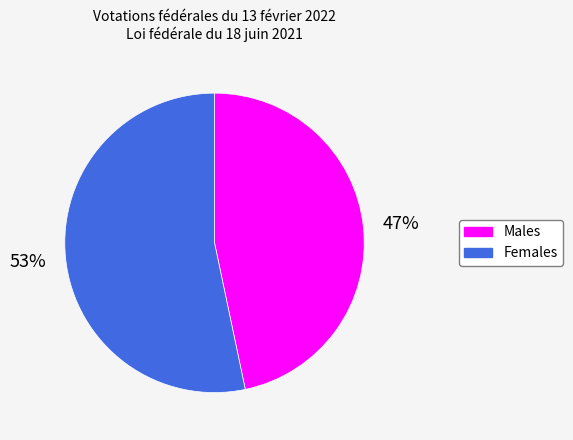

What is the majority slice?

Females